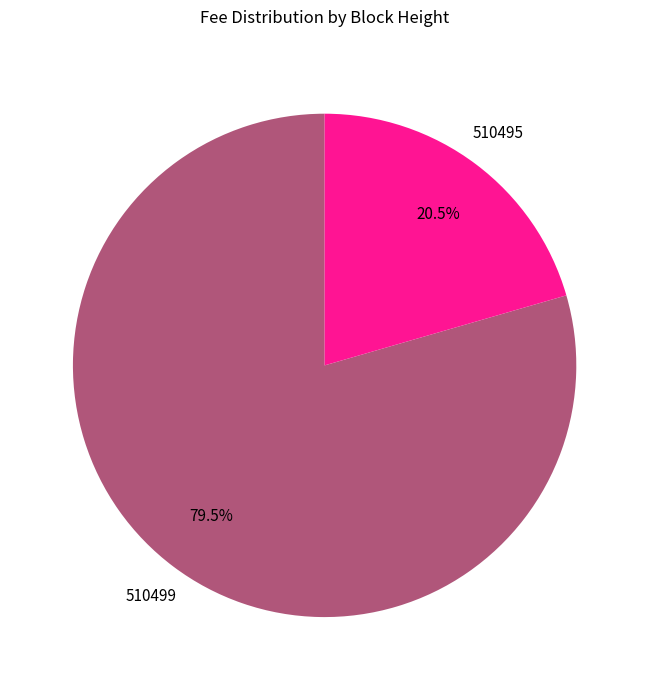

True or false: 510495 accounts for 11% of the total.

False